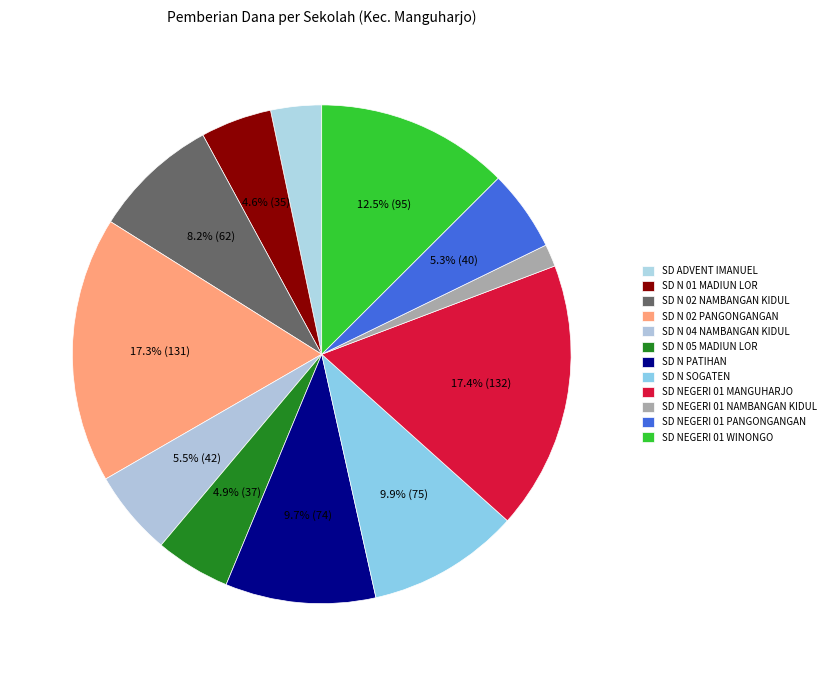

Is there a majority slice in this chart?

No